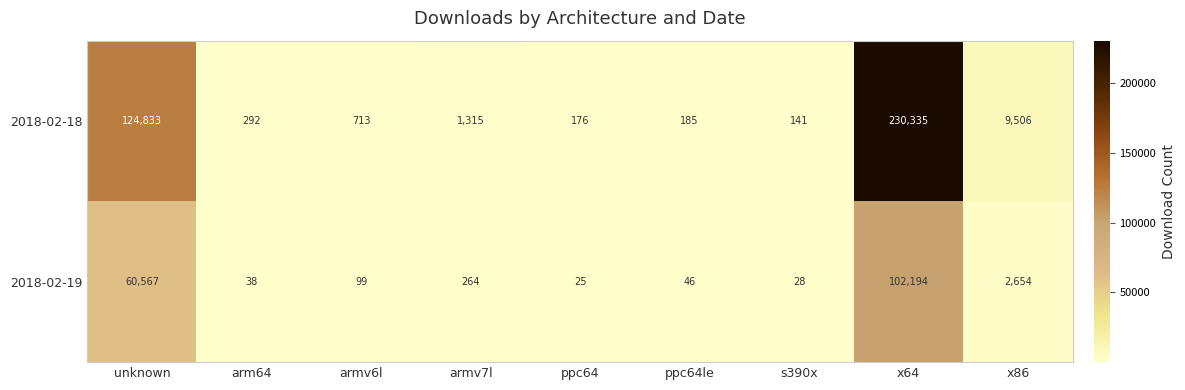

What is the maximum value shown in the chart?

230335